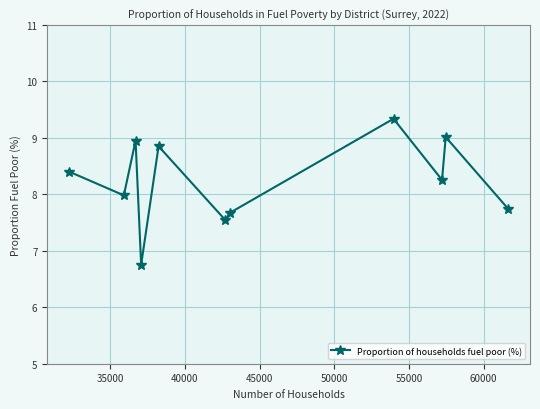

What is the difference between the maximum and minimum values?

2.6